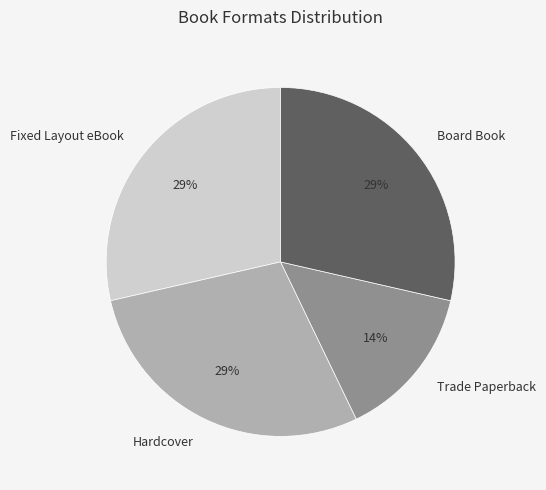

Approximately how many times larger is the value at Board Book compared to Hardcover?

1.0